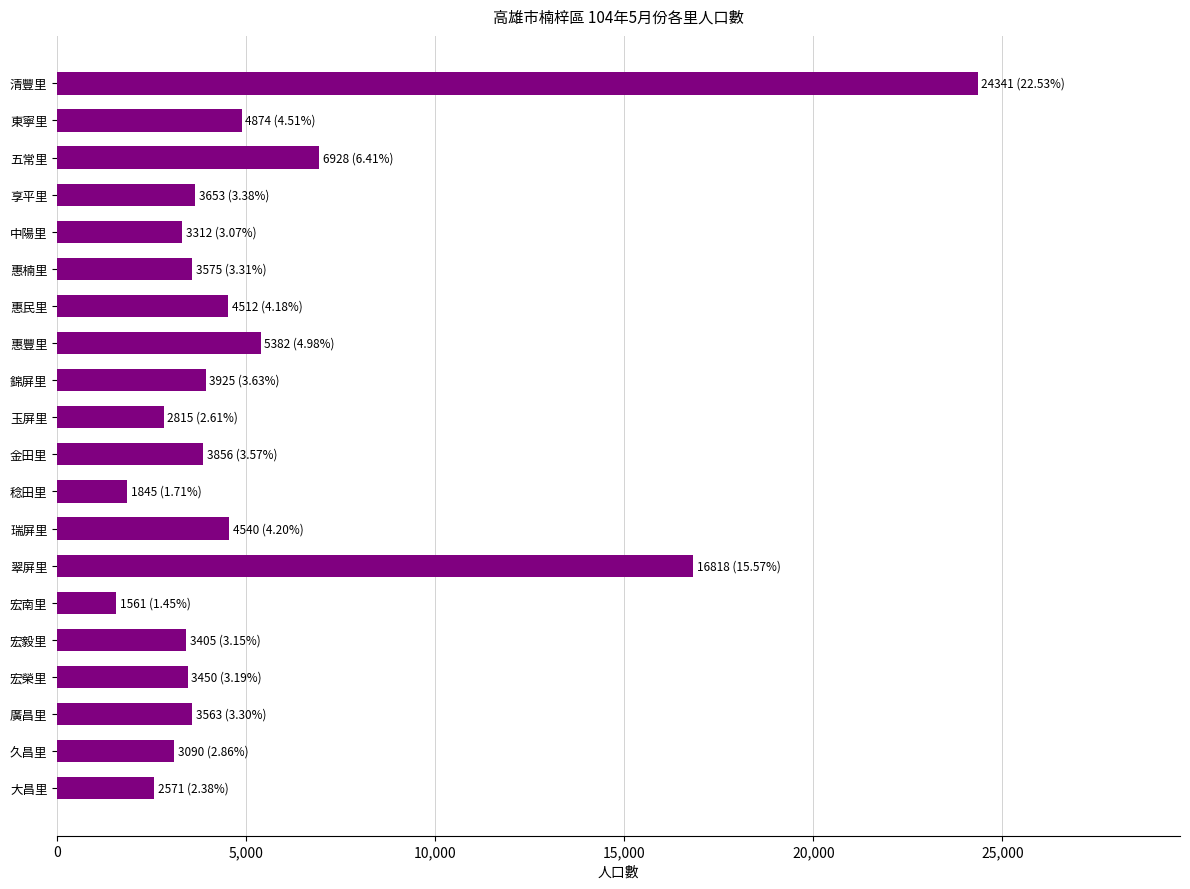

Approximately how many times larger is the value at 中陽里 compared to 東寧里?

0.7